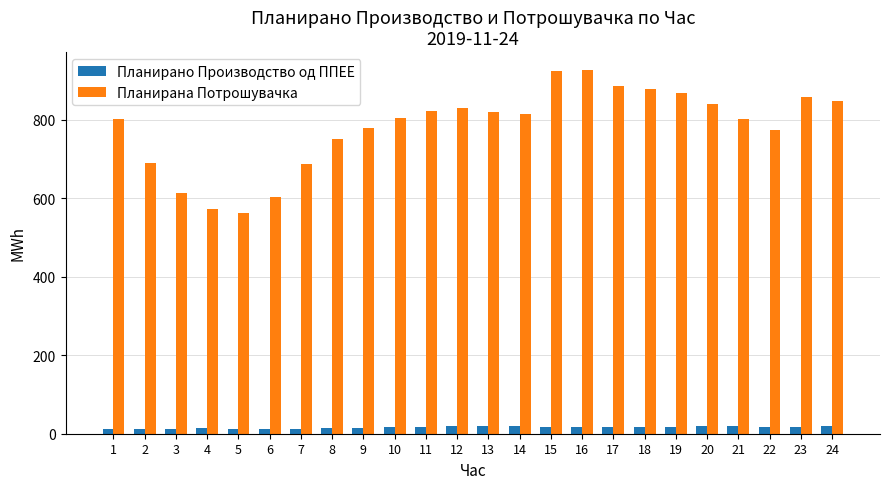

Which series changed the most between 8 and 24?

Планирана Потрошувачка